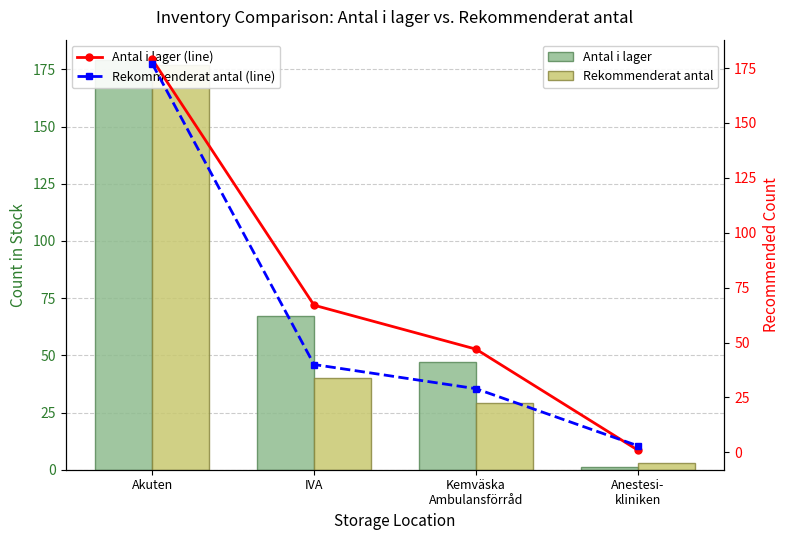

Reading right to left, extract all data points from this chart.

Antal i lager: Anestesi-
kliniken=1	Kemväska
Ambulansförråd=47	IVA=67	Akuten=179
Rekommenderat antal: Anestesi-
kliniken=3	Kemväska
Ambulansförråd=29	IVA=40	Akuten=177
Antal i lager (line): Anestesi-
kliniken=1	Kemväska
Ambulansförråd=47	IVA=67	Akuten=179
Rekommenderat antal (line): Anestesi-
kliniken=3	Kemväska
Ambulansförråd=29	IVA=40	Akuten=177